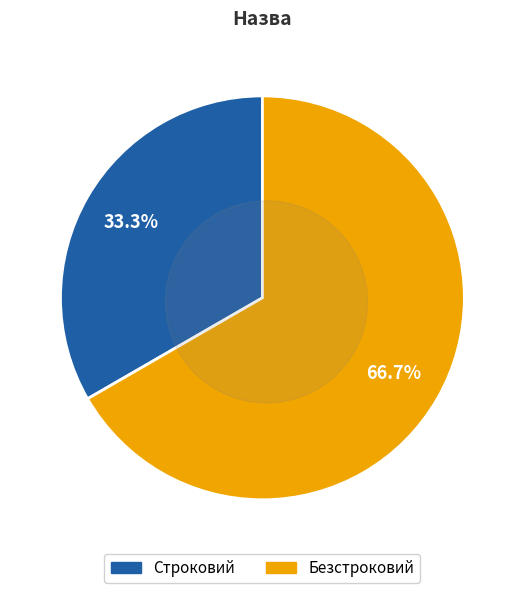

What is the ratio of the value at Безстроковий to the value at Строковий?

2.0